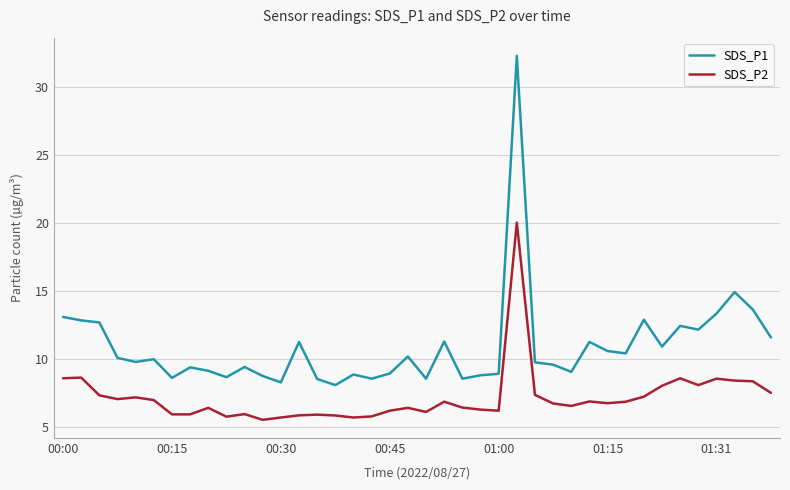

What is the difference between the maximum and minimum values in the SDS_P2 series?

14.5